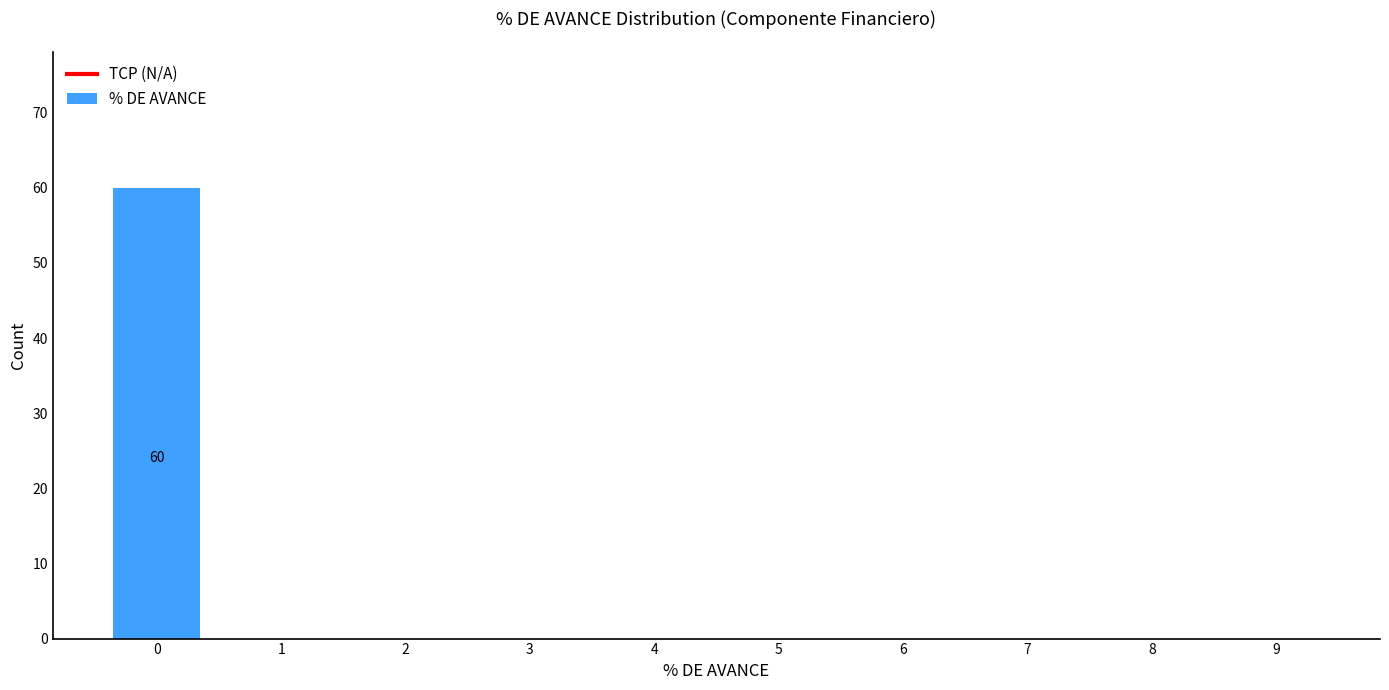

Reading left to right, list all the values displayed in this chart.

0=60	1=0	2=0	3=0	4=0	5=0	6=0	7=0	8=0	9=0